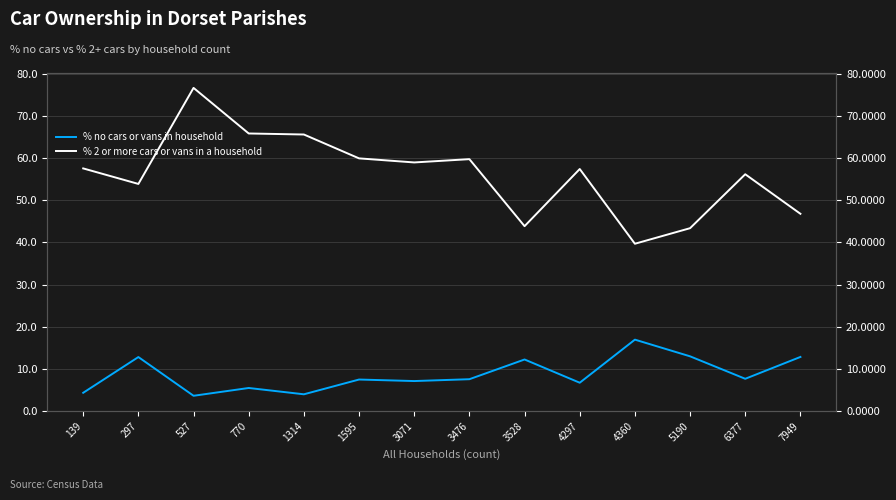

What is the smallest value displayed?

3.6